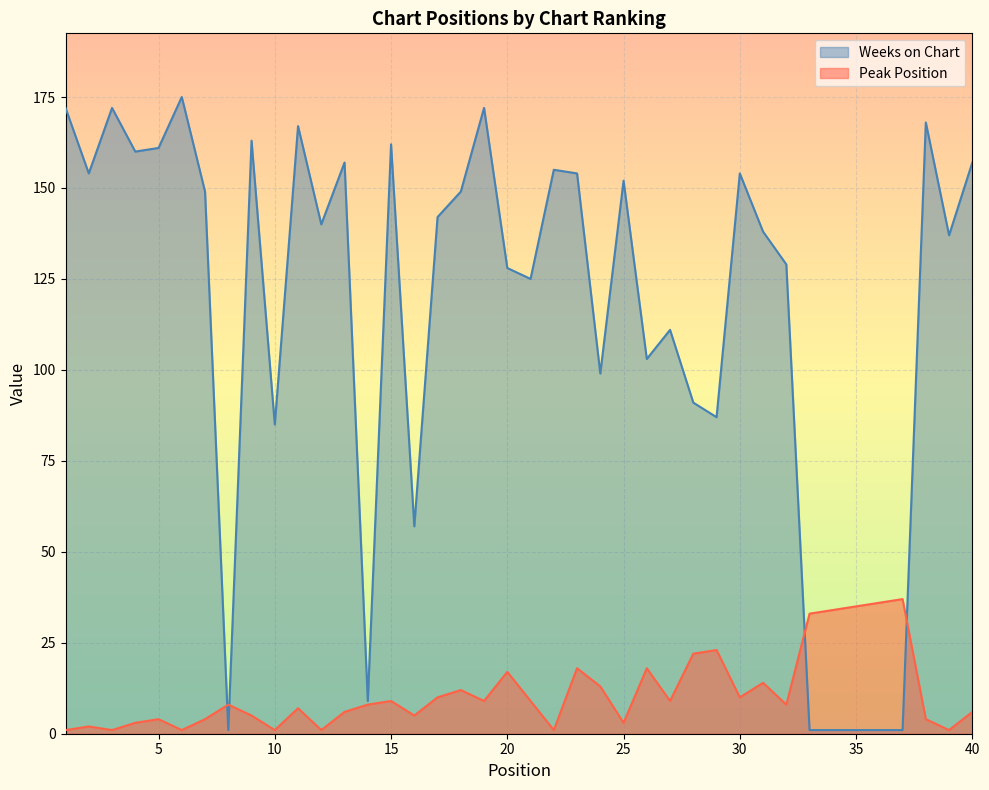

What is the value of the Peak Position point at the 12th from the left?

1